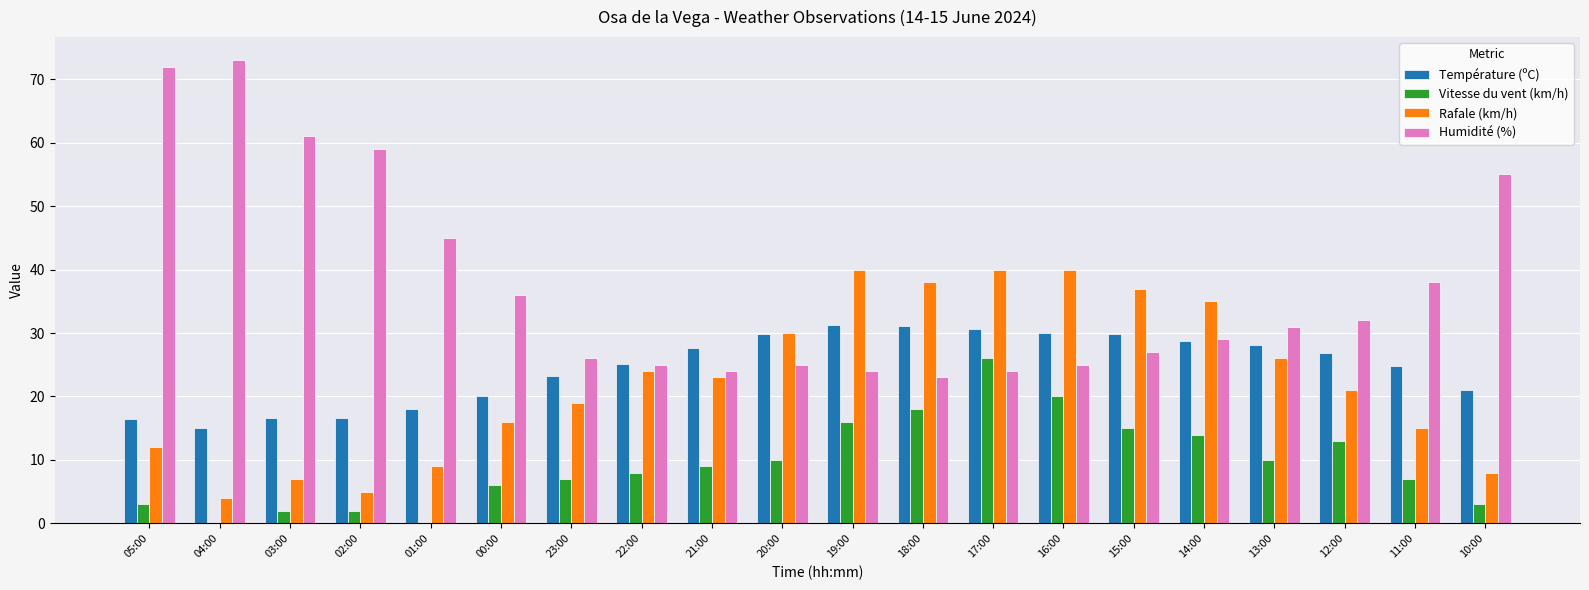

Are the bars grouped side by side (vs. stacked)?

Yes